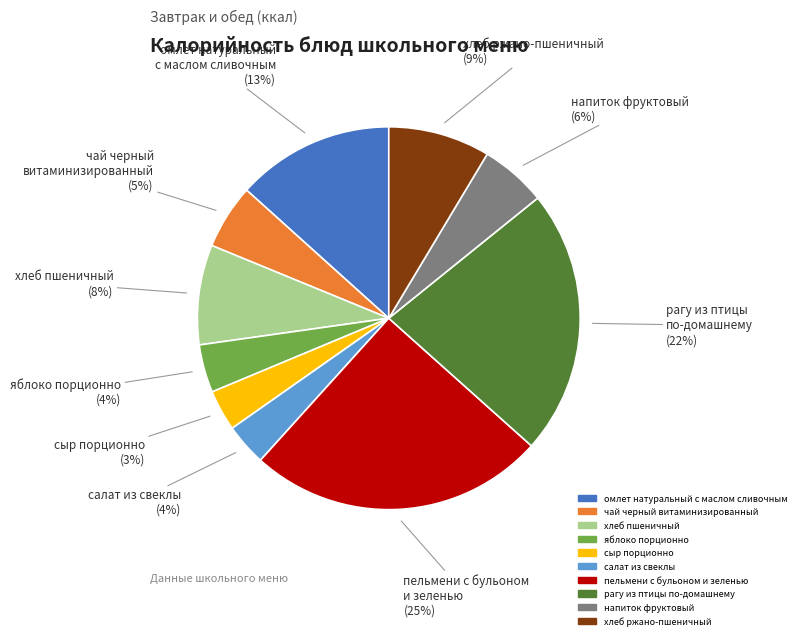

Do пельмени с бульоном и зеленью and омлет натуральный с маслом сливочным together represent more than half of the pie?

No